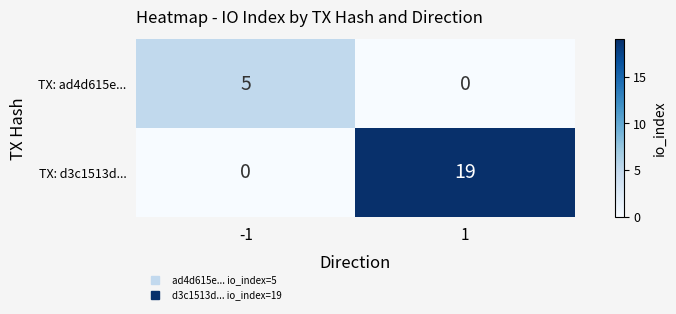

Rank the series at 1 from lowest to highest value.

TX: ad4d615e..., TX: d3c1513d...